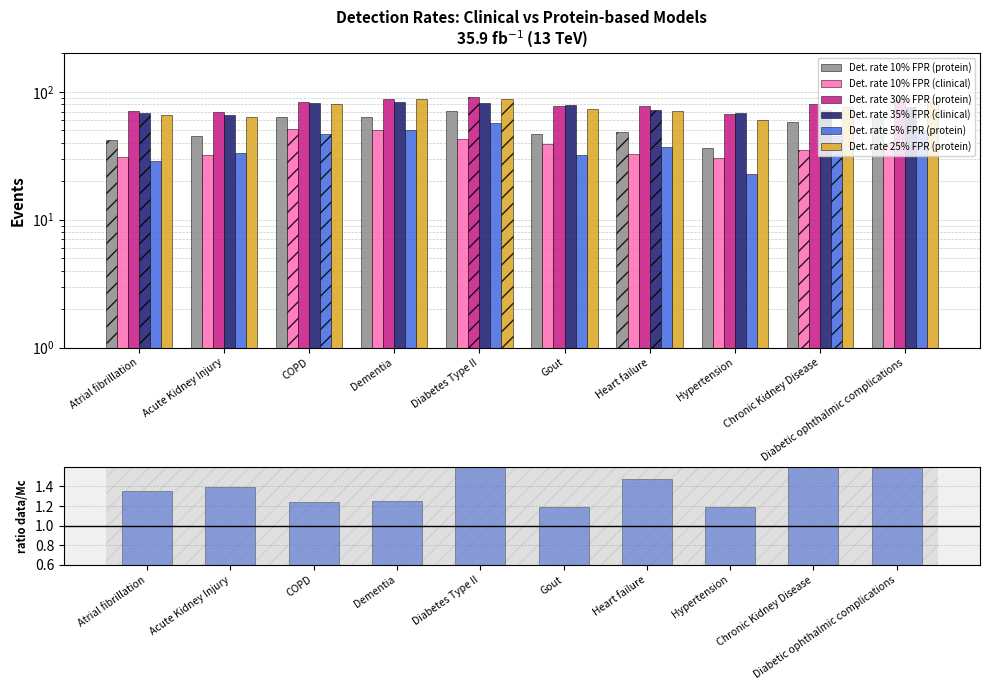

Which series has the largest total across all categories?

Det. rate 30% FPR (protein)